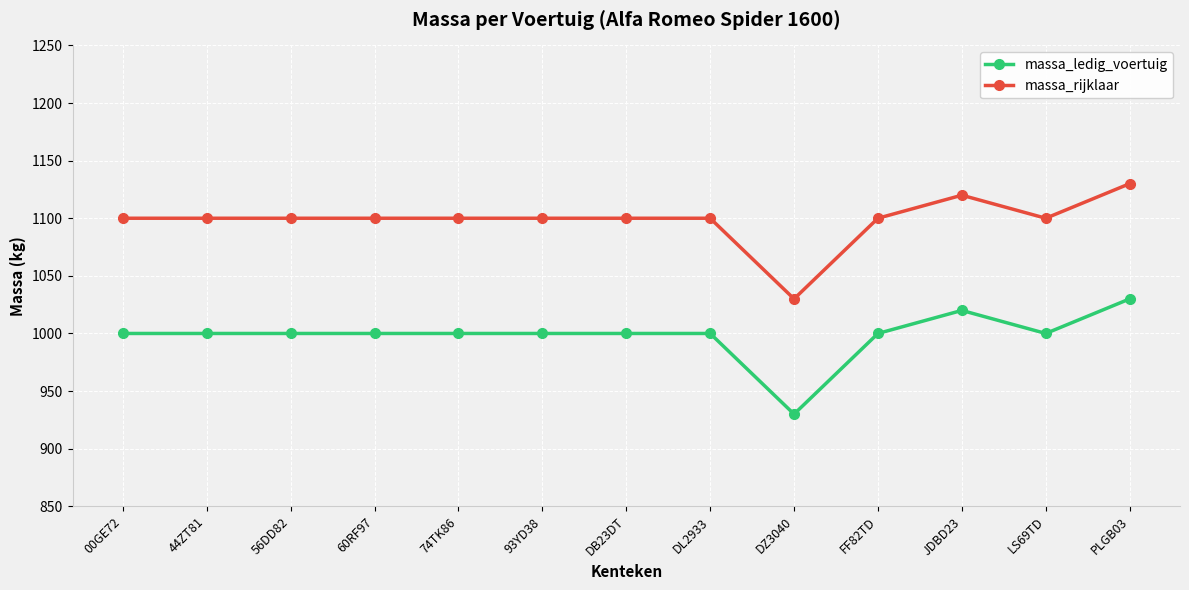

Rank the series at PLGB03 from lowest to highest value.

massa_ledig_voertuig, massa_rijklaar